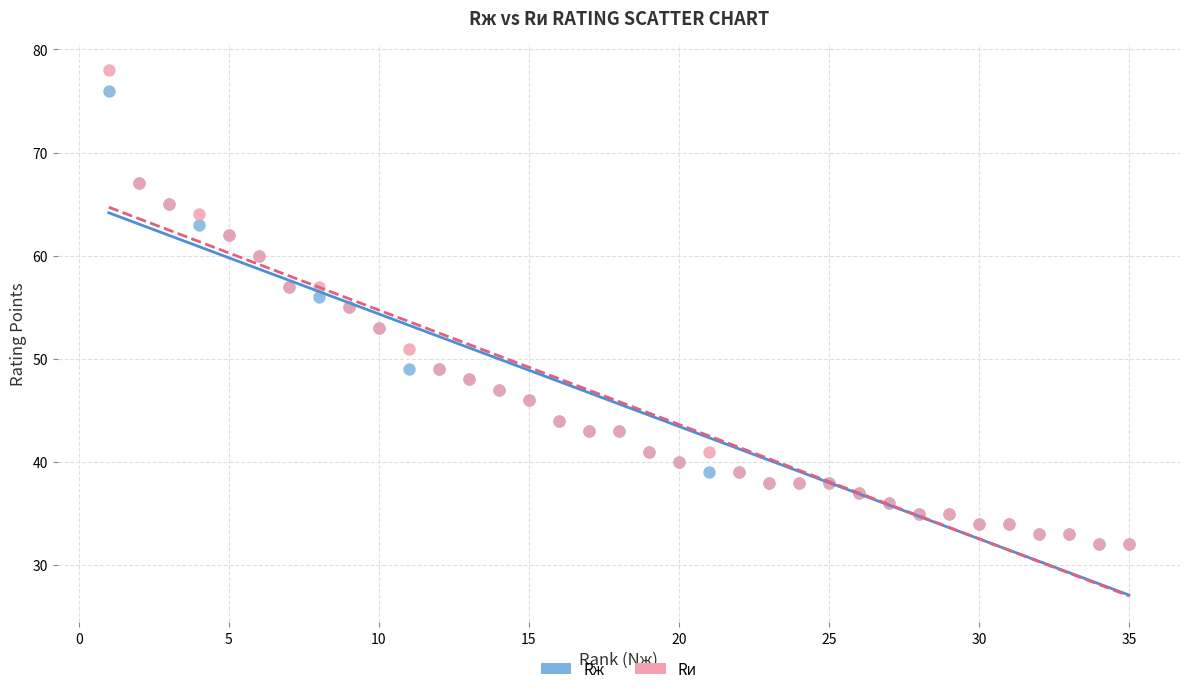

What are all the series names shown in the legend?

Rж, Rи